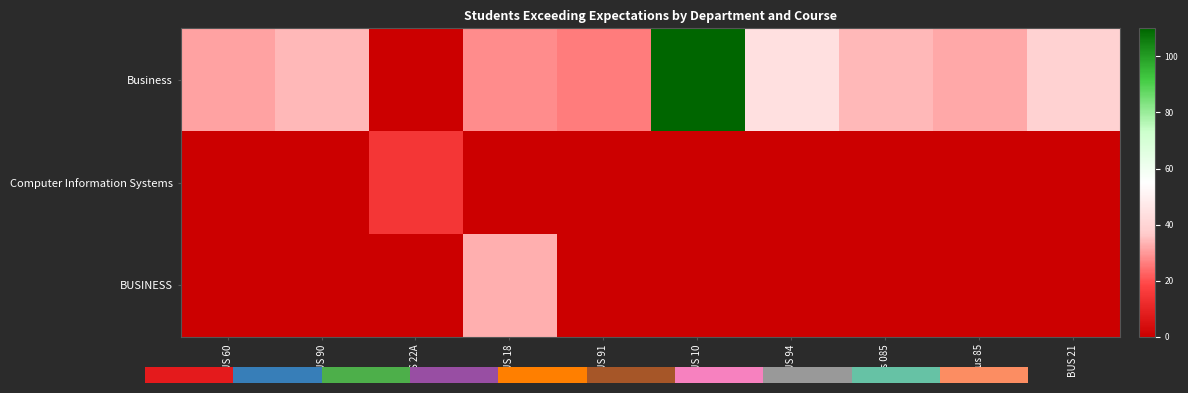

Is it true that Business equals -74 at CIS 22A?

False